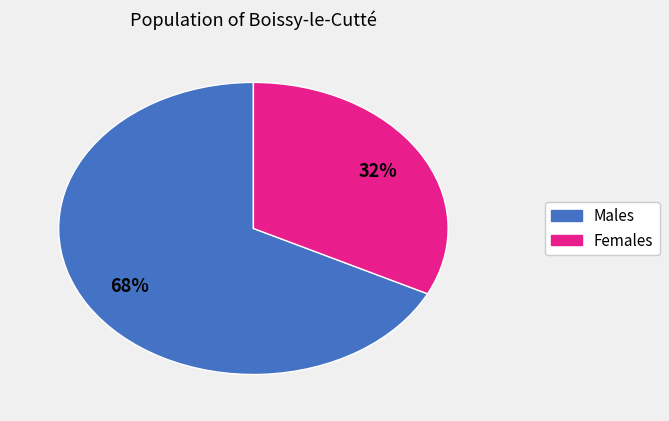

To the nearest percent, what is the average slice percentage?

50%